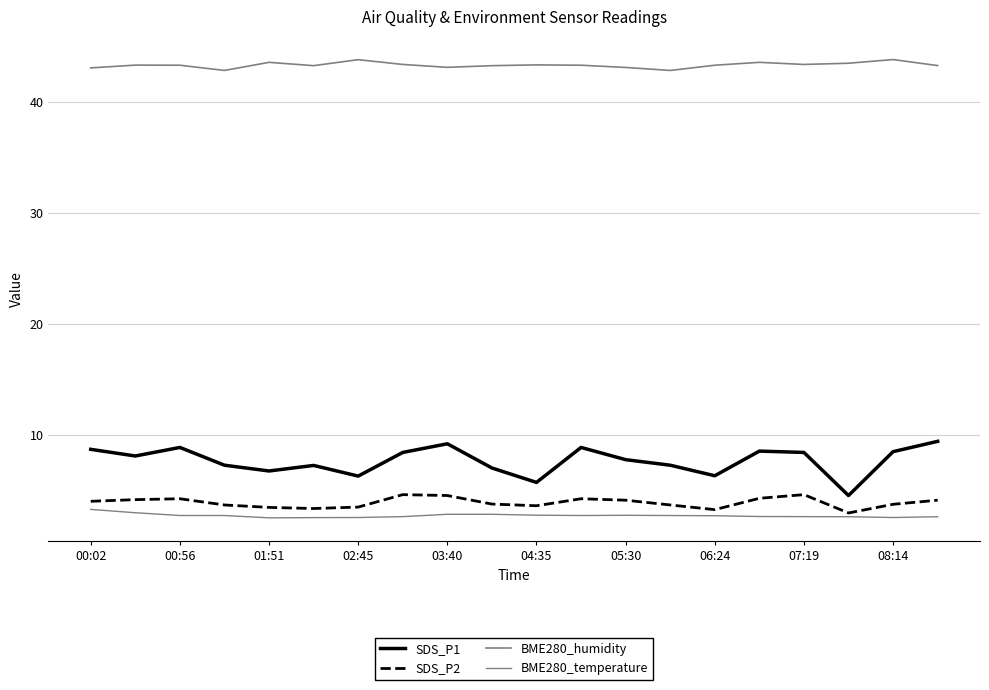

Is this an area chart (filled region under the line)?

No